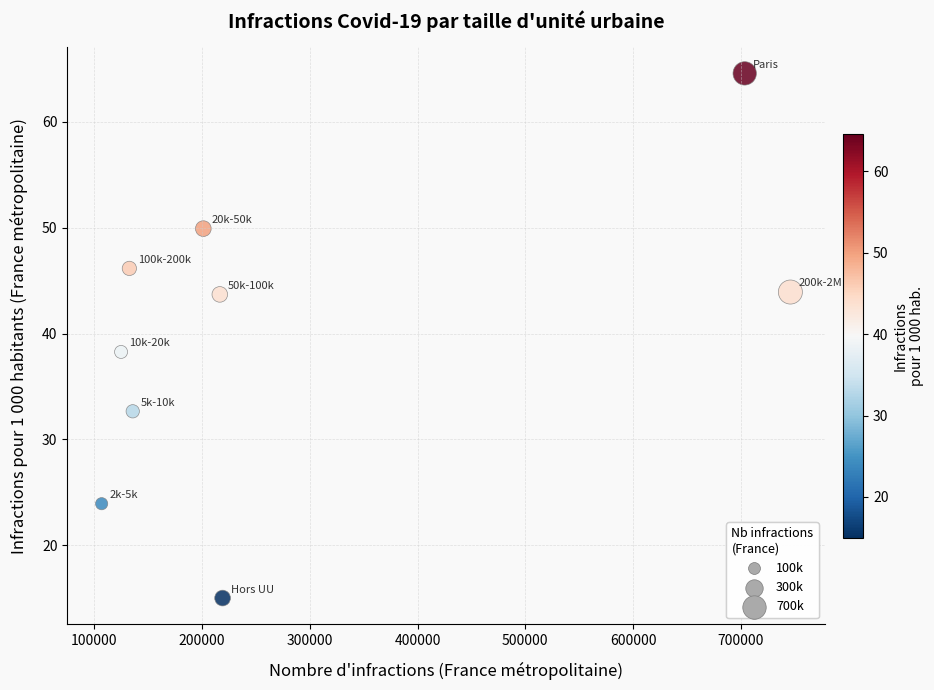

What is the range of Y values (max minus min)?

49.6